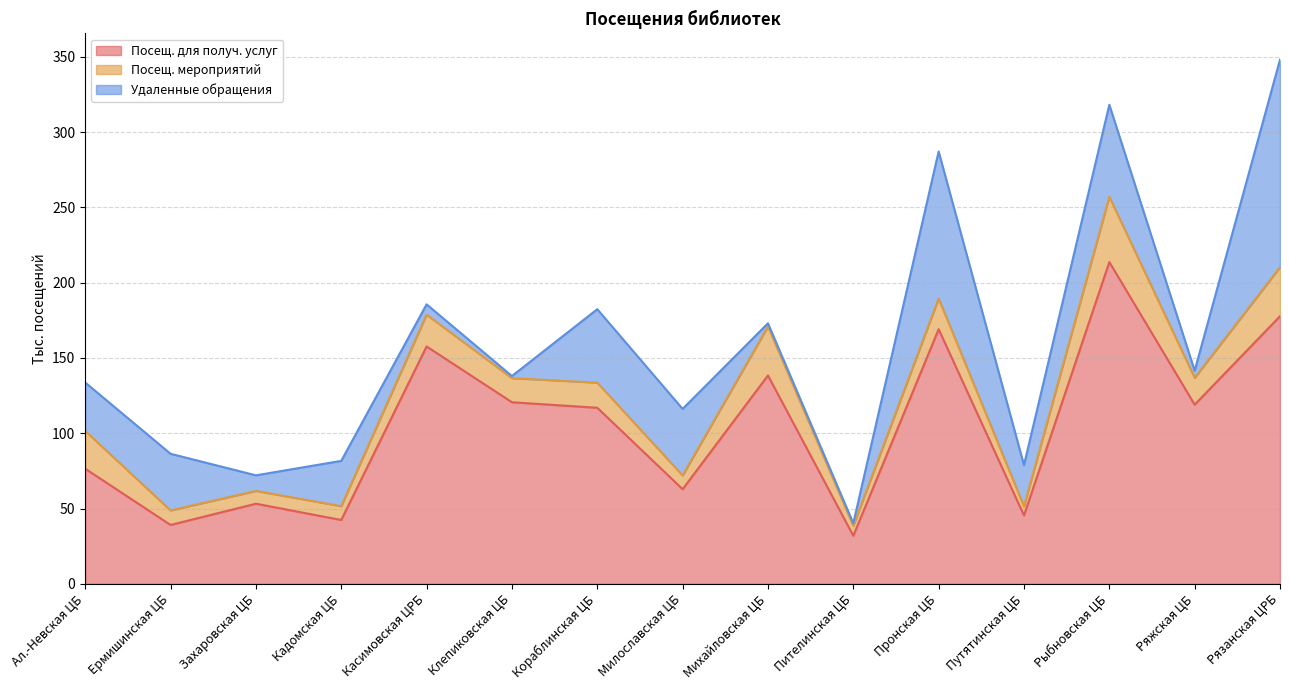

How many data points in Посещ. мероприятий are above 16?

9